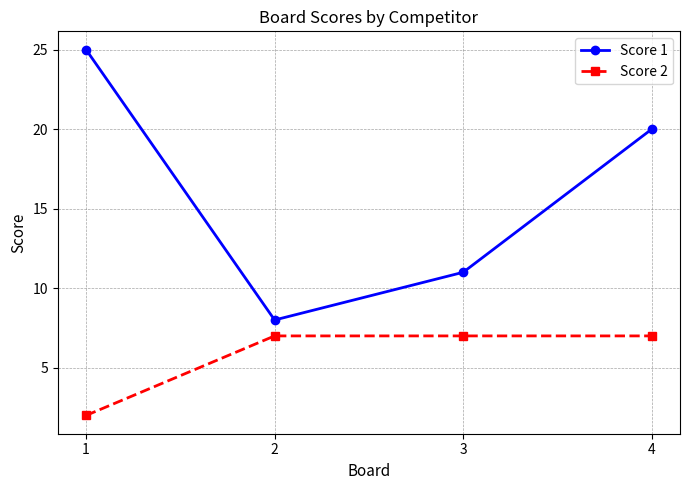

Does the chart have visible grid lines?

Yes